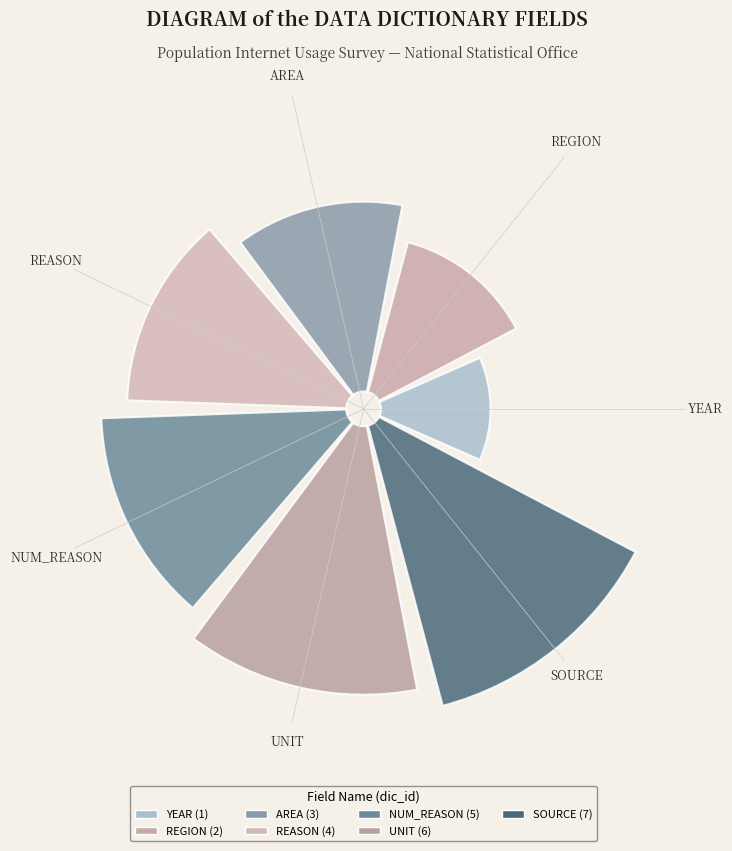

Does REASON account for over 50% of the chart?

No